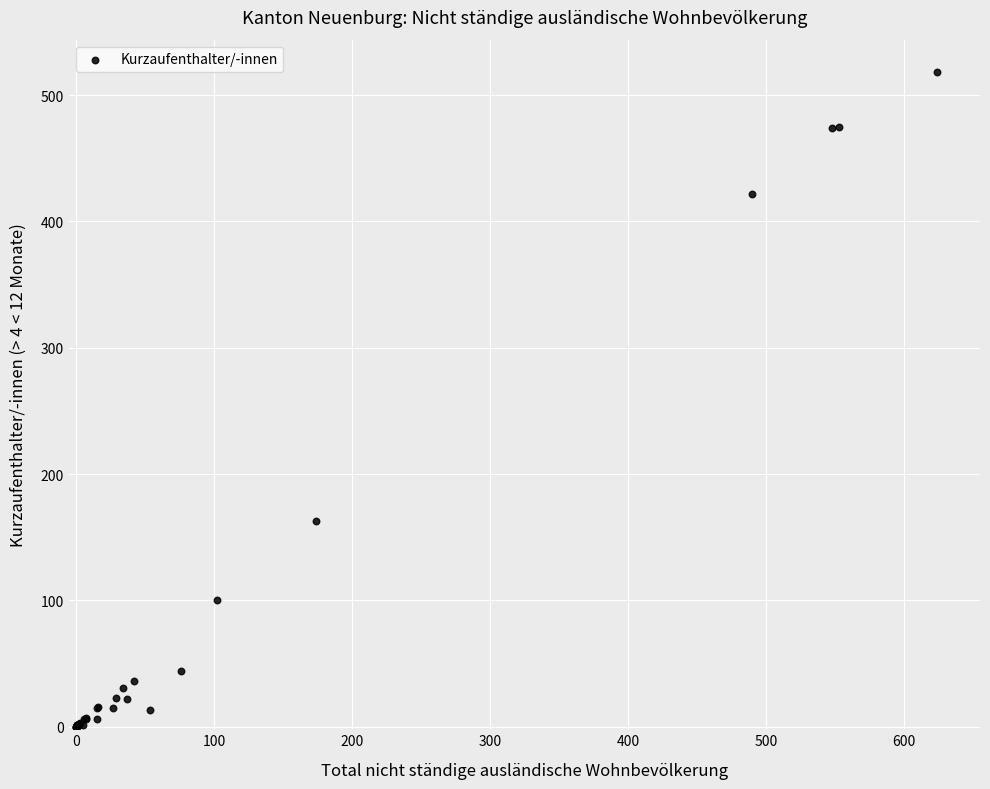

What Y value in the scatter plot is closest to 259?

163